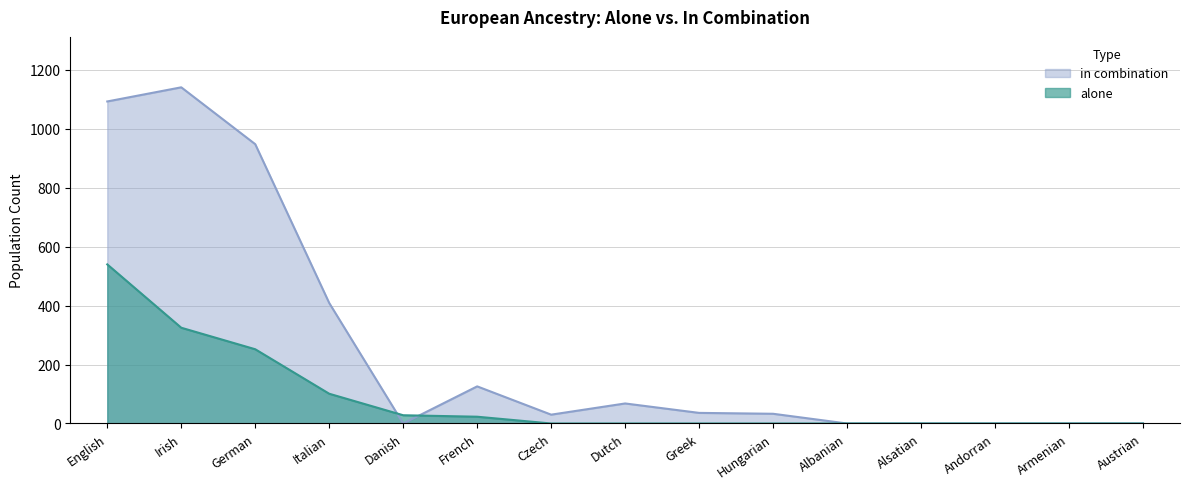

What is the label of the 8th point from the right?

Dutch